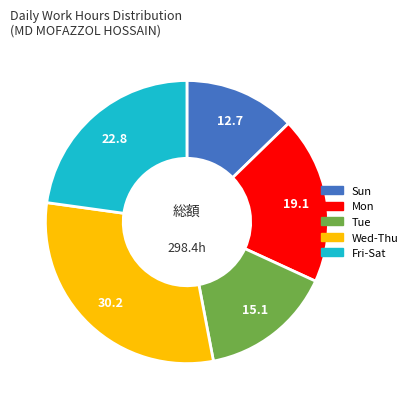

Is there a majority slice in this chart?

No